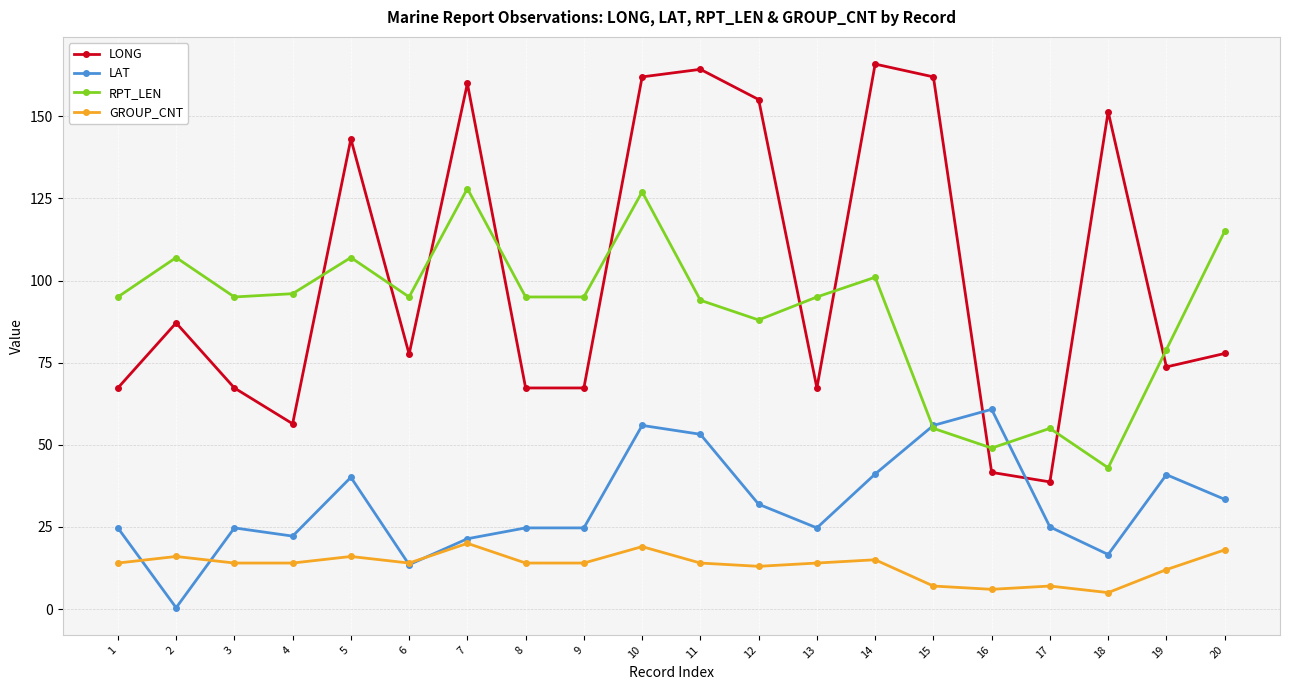

List the series in order of their peak value, lowest first.

GROUP_CNT, LAT, RPT_LEN, LONG